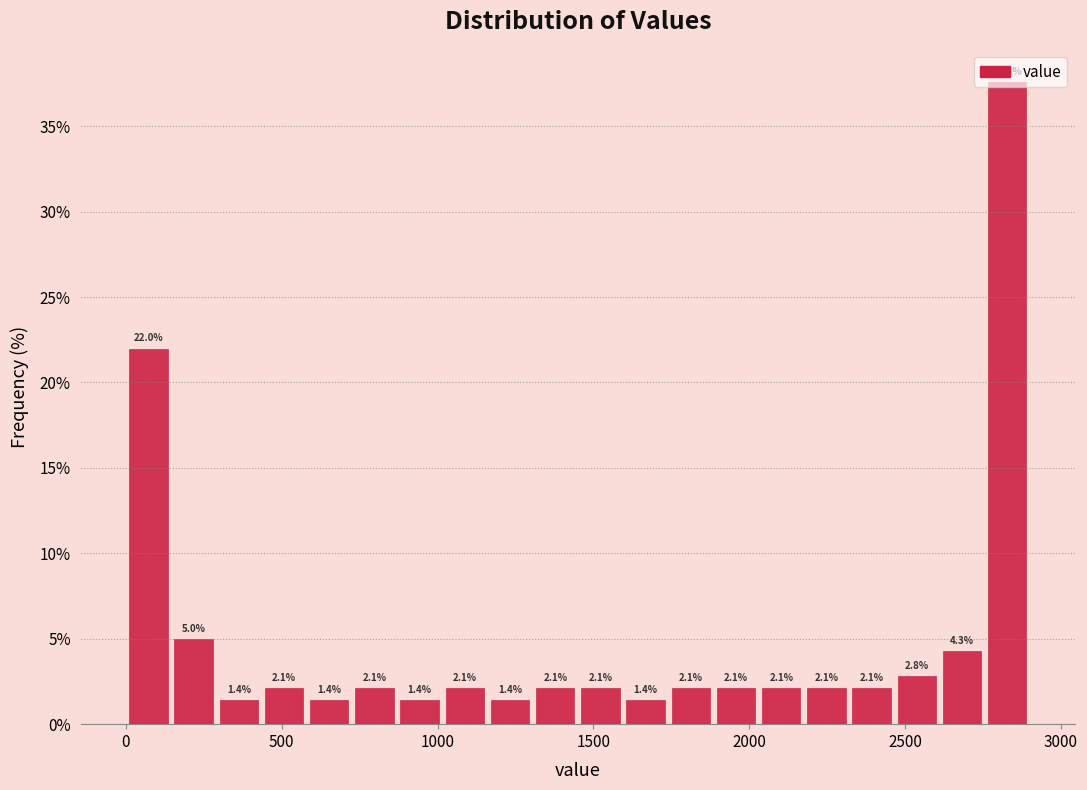

Around what value on the x-axis is the tallest bar? Give the approximate position of its centre, as read against the axis.

2850